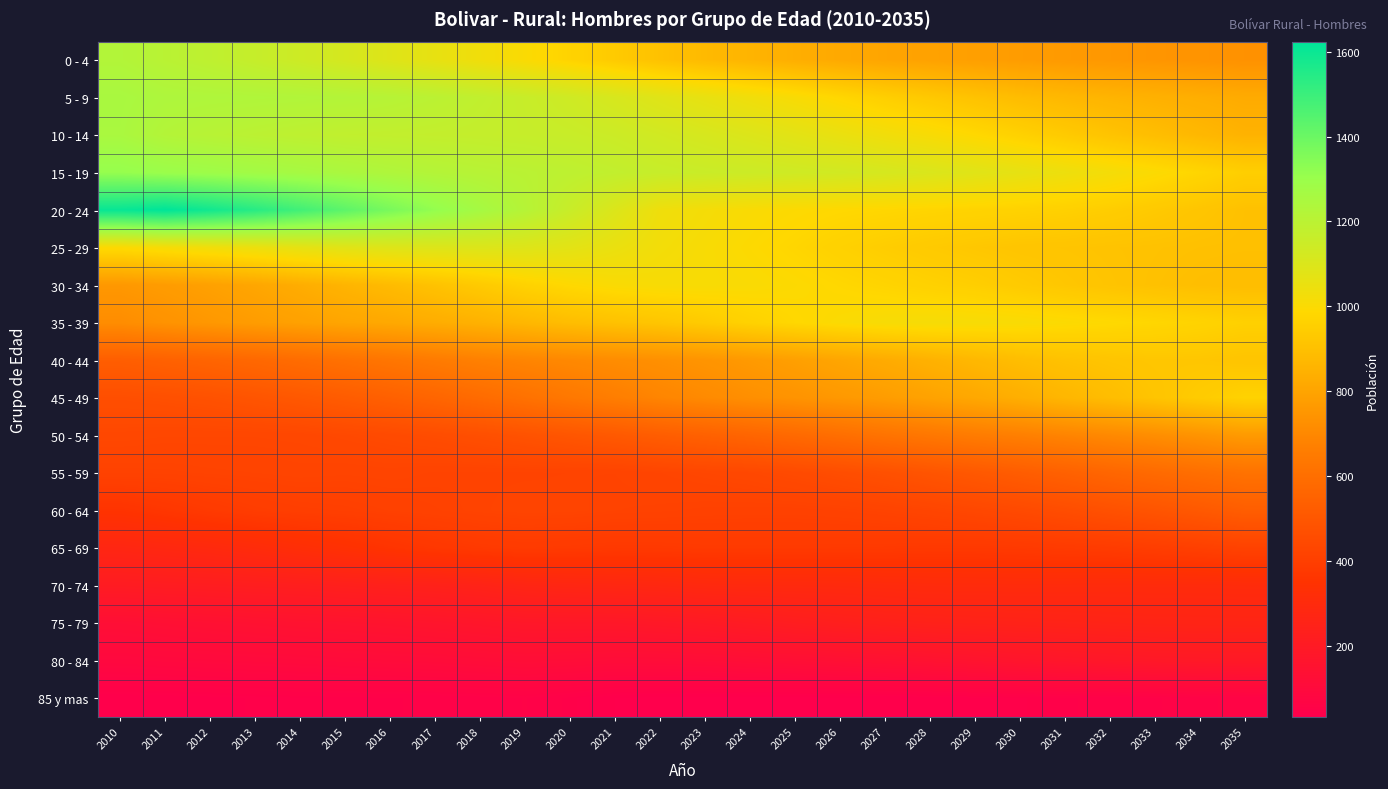

Reading left to right, extract all data points from this chart.

0 - 4: 2010=1224	2011=1203	2012=1186	2013=1164	2014=1141	2015=1116	2016=1087	2017=1059	2018=1030	2019=1000	2020=968	2021=936	2022=904	2023=878	2024=857	2025=836	2026=819	2027=803	2028=792	2029=782	2030=772	2031=763	2032=756	2033=748	2034=742	2035=734
5 - 9: 2010=1253	2011=1238	2012=1234	2013=1231	2014=1227	2015=1221	2016=1212	2017=1198	2018=1179	2019=1159	2020=1137	2021=1110	2022=1082	2023=1057	2024=1031	2025=1006	2026=979	2027=952	2028=929	2029=907	2030=886	2031=870	2032=856	2033=845	2034=835	2035=825
10 - 14: 2010=1250	2011=1220	2012=1207	2013=1196	2014=1187	2015=1179	2016=1175	2017=1171	2018=1168	2019=1163	2020=1157	2021=1146	2022=1129	2023=1112	2024=1094	2025=1073	2026=1051	2027=1029	2028=1008	2029=985	2030=961	2031=936	2032=912	2033=891	2034=870	2035=852
15 - 19: 2010=1310	2011=1296	2012=1286	2013=1273	2014=1261	2015=1247	2016=1233	2017=1219	2018=1209	2019=1201	2020=1189	2021=1176	2022=1161	2023=1153	2024=1146	2025=1137	2026=1129	2027=1116	2028=1101	2029=1082	2030=1062	2031=1041	2032=1019	2033=997	2034=975	2035=951
20 - 24: 2010=1606	2011=1624	2012=1585	2013=1539	2014=1485	2015=1428	2016=1370	2017=1314	2018=1264	2019=1214	2020=1156	2021=1096	2022=1035	2023=1018	2024=1003	2025=993	2026=985	2027=980	2028=974	2029=969	2030=964	2031=958	2032=947	2033=933	2034=918	2035=902
25 - 29: 2010=995	2011=1013	2012=1029	2013=1045	2014=1064	2015=1079	2016=1088	2017=1092	2018=1094	2019=1089	2020=1073	2021=1049	2022=1023	2023=1008	2024=992	2025=977	2026=961	2027=947	2028=935	2029=925	2030=917	2031=914	2032=909	2033=906	2034=902	2035=900
30 - 34: 2010=757	2011=771	2012=788	2013=808	2014=832	2015=858	2016=882	2017=908	2018=936	2019=965	2020=987	2021=1002	2022=1008	2023=1007	2024=1002	2025=993	2026=982	2027=972	2028=961	2029=951	2030=937	2031=924	2032=913	2033=903	2034=894	2035=890
35 - 39: 2010=718	2011=738	2012=756	2013=773	2014=789	2015=805	2016=816	2017=831	2018=848	2019=869	2020=890	2021=905	2022=920	2023=940	2024=964	2025=983	2026=999	2027=1010	2028=1014	2029=1010	2030=1005	2031=996	2032=988	2033=979	2034=969	2035=958
40 - 44: 2010=530	2011=543	2012=557	2013=572	2014=591	2015=610	2016=630	2017=651	2018=672	2019=688	2020=702	2021=716	2022=729	2023=744	2024=763	2025=784	2026=806	2027=826	2028=848	2029=870	2030=890	2031=906	2032=916	2033=923	2034=922	2035=915
45 - 49: 2010=465	2011=471	2012=479	2013=492	2014=506	2015=522	2016=540	2017=561	2018=586	2019=612	2020=639	2021=663	2022=689	2023=708	2024=726	2025=741	2026=758	2027=774	2028=794	2029=814	2030=838	2031=865	2032=889	2033=915	2034=941	2035=964
50 - 54: 2010=436	2011=433	2012=433	2013=433	2014=435	2015=441	2016=448	2017=457	2018=468	2019=482	2020=496	2021=510	2022=527	2023=543	2024=560	2025=579	2026=599	2027=619	2028=636	2029=655	2030=669	2031=686	2032=704	2033=722	2034=743	2035=766
55 - 59: 2010=414	2011=415	2012=418	2013=420	2014=423	2015=421	2016=423	2017=419	2018=419	2019=419	2020=420	2021=420	2022=426	2023=432	2024=438	2025=448	2026=460	2027=473	2028=490	2029=506	2030=524	2031=542	2032=563	2033=581	2034=599	2035=615
60 - 64: 2010=352	2011=366	2012=381	2013=392	2014=399	2015=402	2016=408	2017=413	2018=419	2019=423	2020=422	2021=417	2022=415	2023=412	2024=411	2025=411	2026=414	2027=419	2028=426	2029=436	2030=446	2031=459	2032=475	2033=490	2034=508	2035=528
65 - 69: 2010=275	2011=284	2012=293	2013=307	2014=324	2015=339	2016=355	2017=369	2018=378	2019=383	2020=380	2021=376	2022=377	2023=380	2024=380	2025=380	2026=379	2027=378	2028=376	2029=376	2030=379	2031=383	2032=387	2033=395	2034=404	2035=415
70 - 74: 2010=208	2011=213	2012=217	2013=222	2014=226	2015=233	2016=239	2017=245	2018=254	2019=268	2020=274	2021=278	2022=282	2023=290	2024=293	2025=294	2026=296	2027=300	2028=303	2029=304	2030=305	2031=304	2032=303	2033=304	2034=304	2035=306
75 - 79: 2010=128	2011=134	2012=140	2013=146	2014=151	2015=155	2016=160	2017=166	2018=173	2019=181	2020=182	2021=182	2022=188	2023=196	2024=207	2025=219	2026=229	2027=238	2028=244	2029=247	2030=250	2031=253	2032=257	2033=260	2034=261	2035=262
80 - 84: 2010=88	2011=92	2012=95	2013=98	2014=101	2015=105	2016=108	2017=111	2018=116	2019=121	2020=118	2021=114	2022=115	2023=118	2024=124	2025=129	2026=134	2027=141	2028=148	2029=157	2030=166	2031=174	2032=181	2033=187	2034=190	2035=192
85 y mas: 2010=35	2011=36	2012=38	2013=41	2014=43	2015=45	2016=46	2017=48	2018=50	2019=53	2020=45	2021=34	2022=31	2023=31	2024=32	2025=32	2026=33	2027=35	2028=36	2029=39	2030=43	2031=46	2032=48	2033=52	2034=57	2035=62